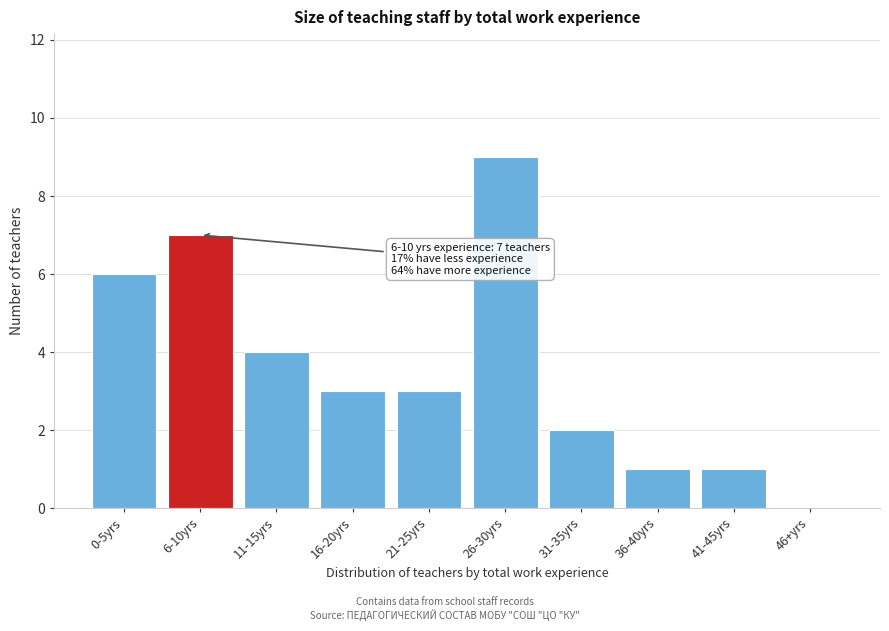

Reading right to left, what are all the values shown in this chart?

46+yrs=0	41-45yrs=1	36-40yrs=1	31-35yrs=2	26-30yrs=9	21-25yrs=3	16-20yrs=3	11-15yrs=4	6-10yrs=7	0-5yrs=6